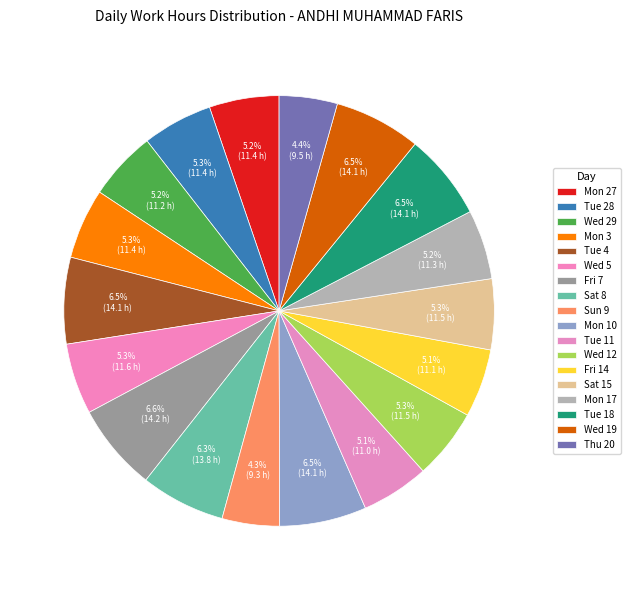

What percentage is NOT represented by Fri 7?

93.4%